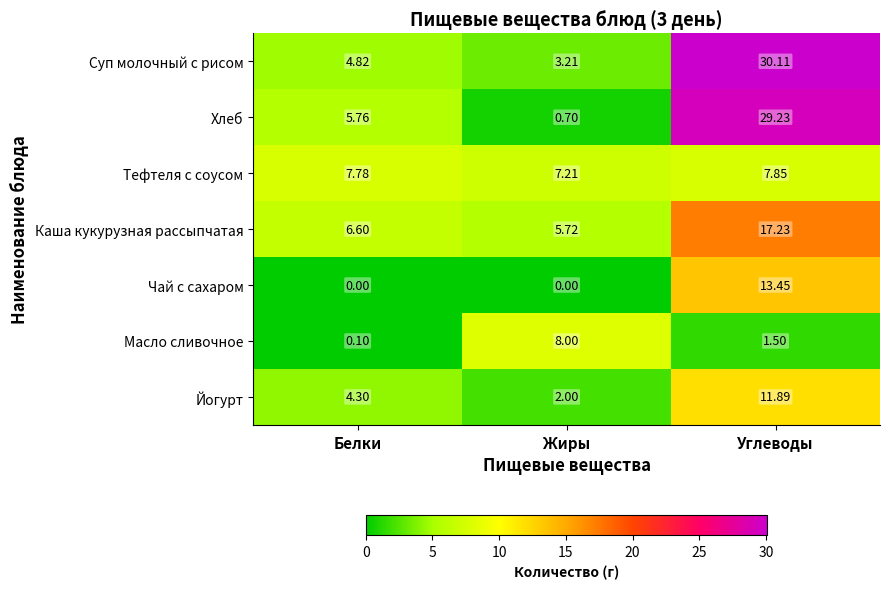

What is the greatest value displayed?

30.1